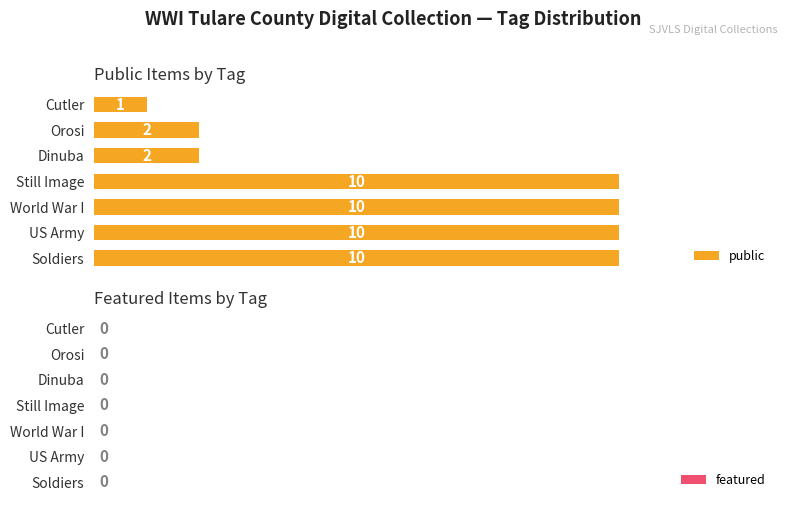

Which has a higher value, Soldiers or Orosi?

Soldiers